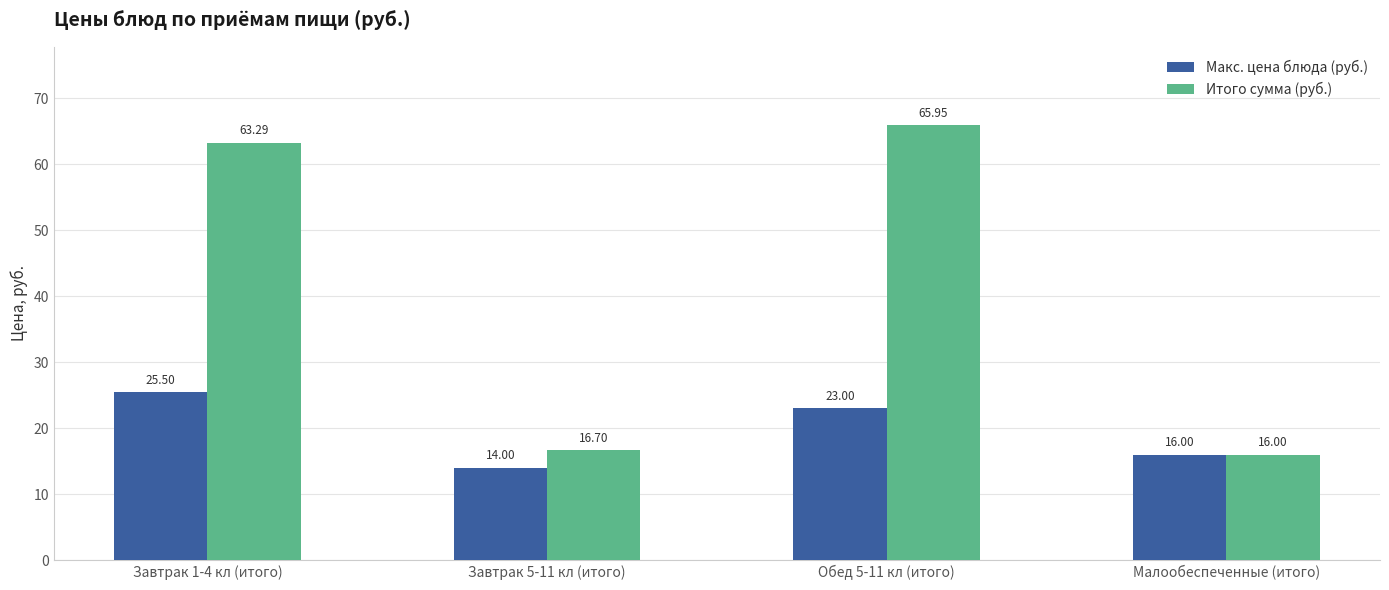

What position from the left is Обед 5-11 кл (итого)?

3